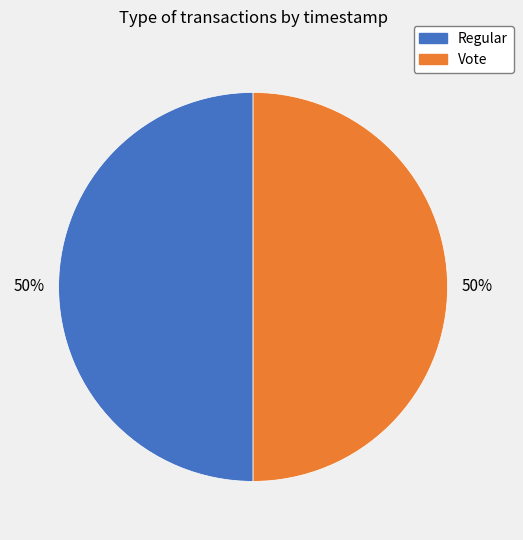

Count the number of slices in the pie.

2